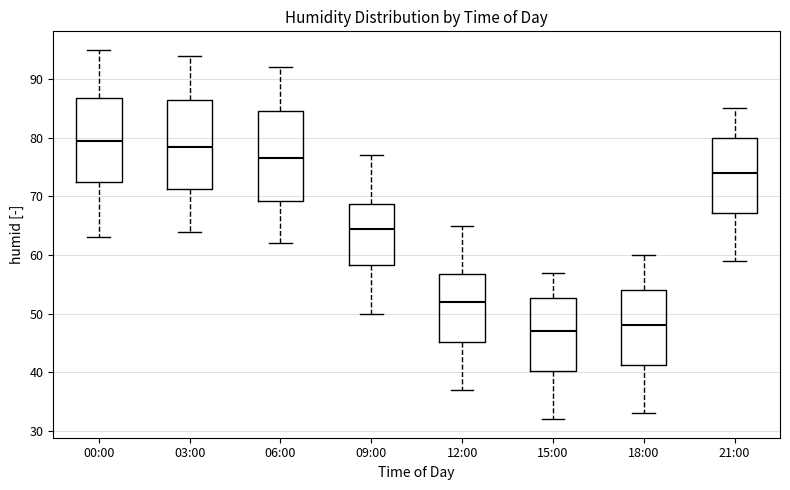

Which box has the highest median line?

00:00